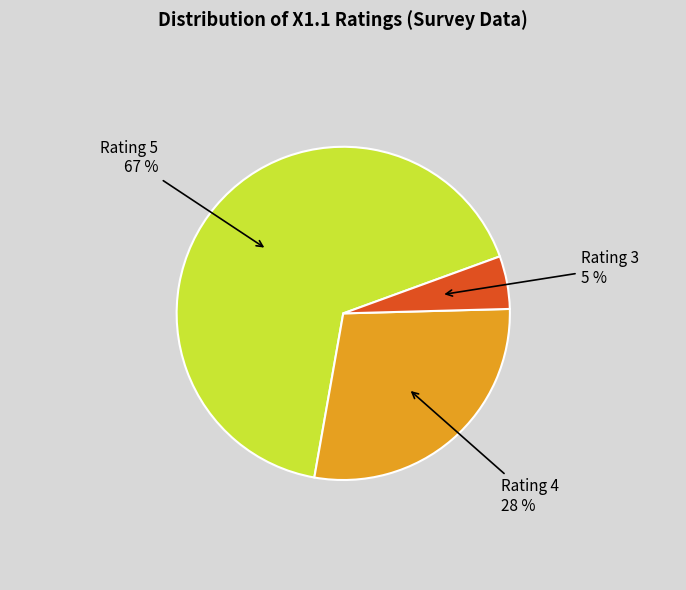

To the nearest percent, what is the difference between the largest and smallest slice percentages?

62%